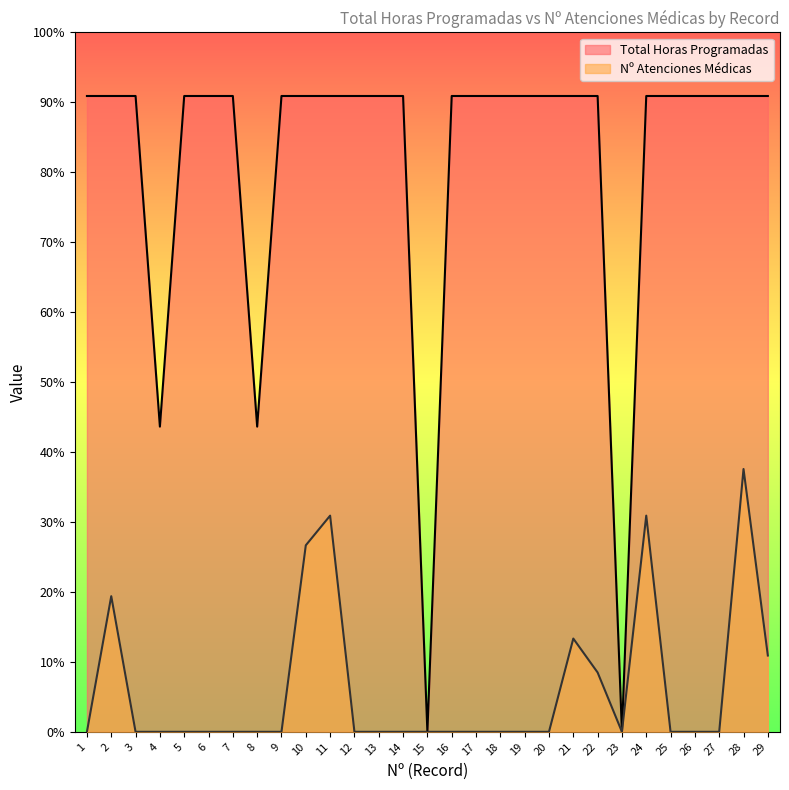

Between 18 and 19, which is larger?

18